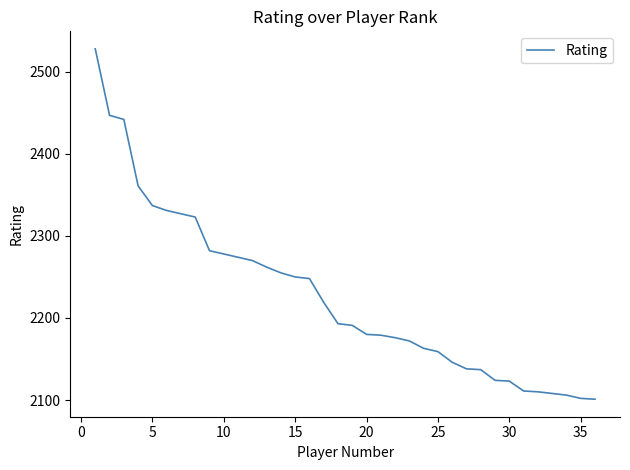

What is the minimum value shown in the chart?

2101